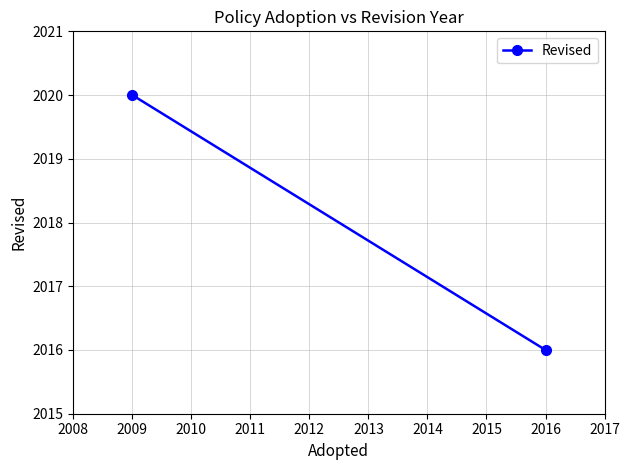

True or false: the data shows 598 at 2016.

False